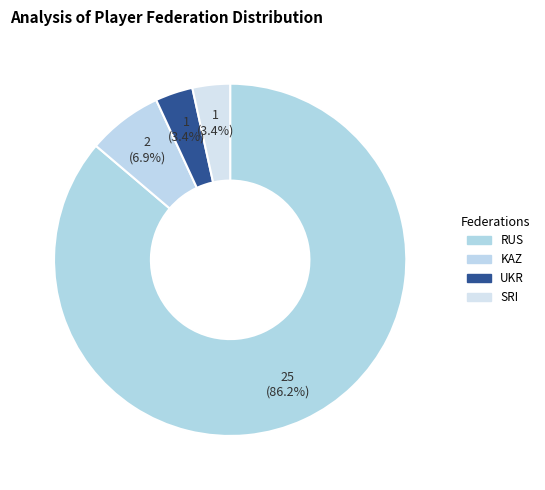

Count the number of slices in the pie.

4